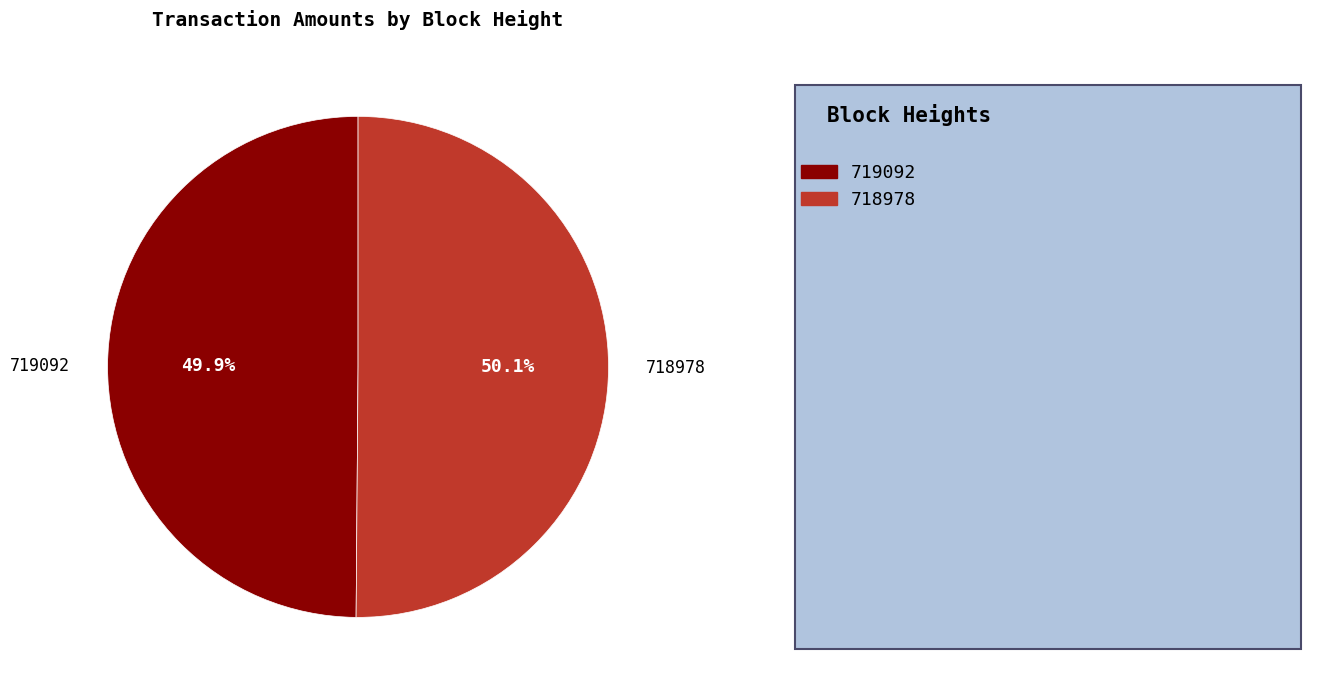

What is the total percentage of 719092 and 718978?

100.0%